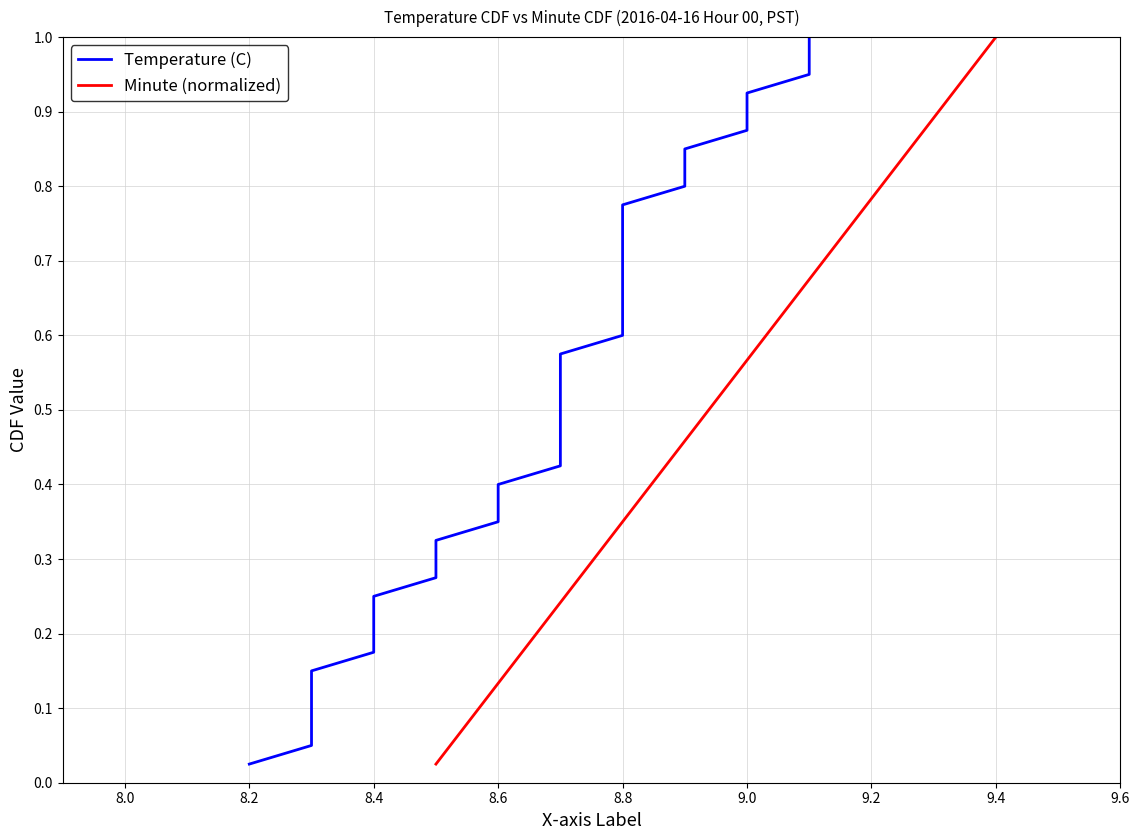

Which category has the highest value in the Minute (normalized) series?

9.4